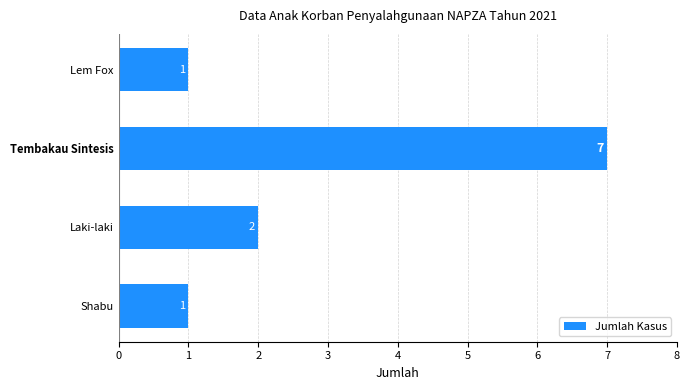

Where is the data nearest to the value 4?

Laki-laki